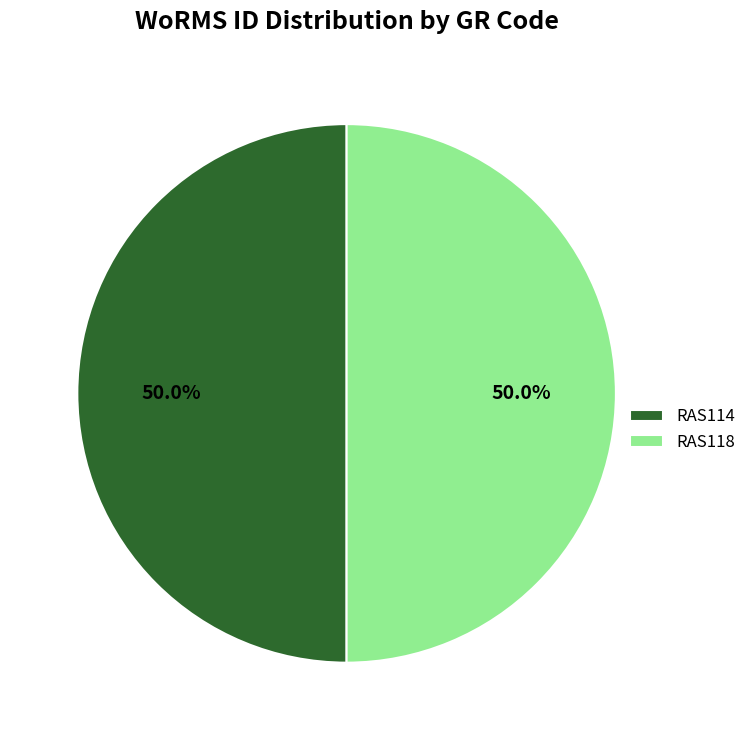

The RAS118 slice represents 50% of the pie. True or false?

True